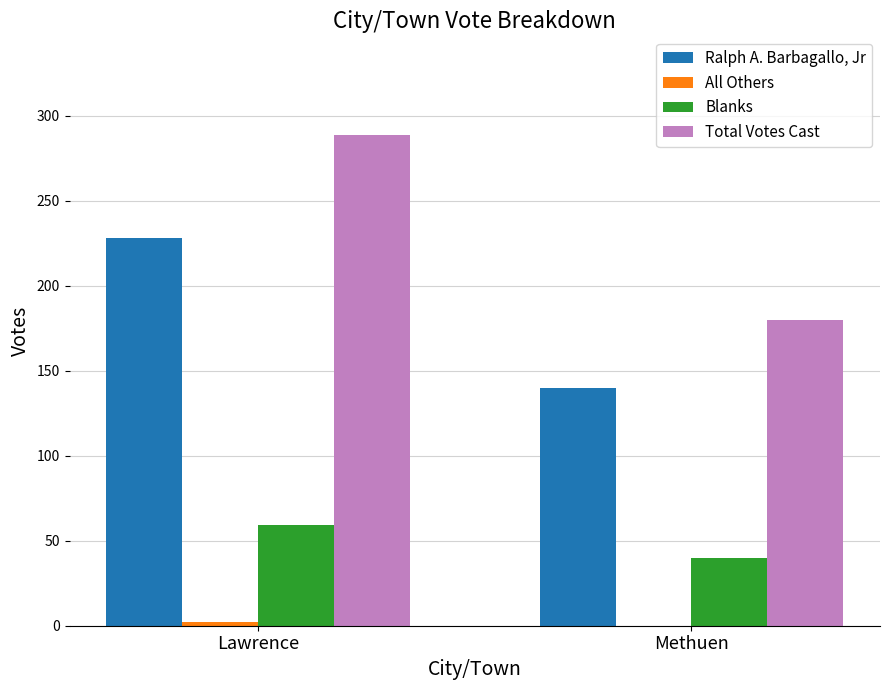

At which category is the sum across all series the highest?

Lawrence